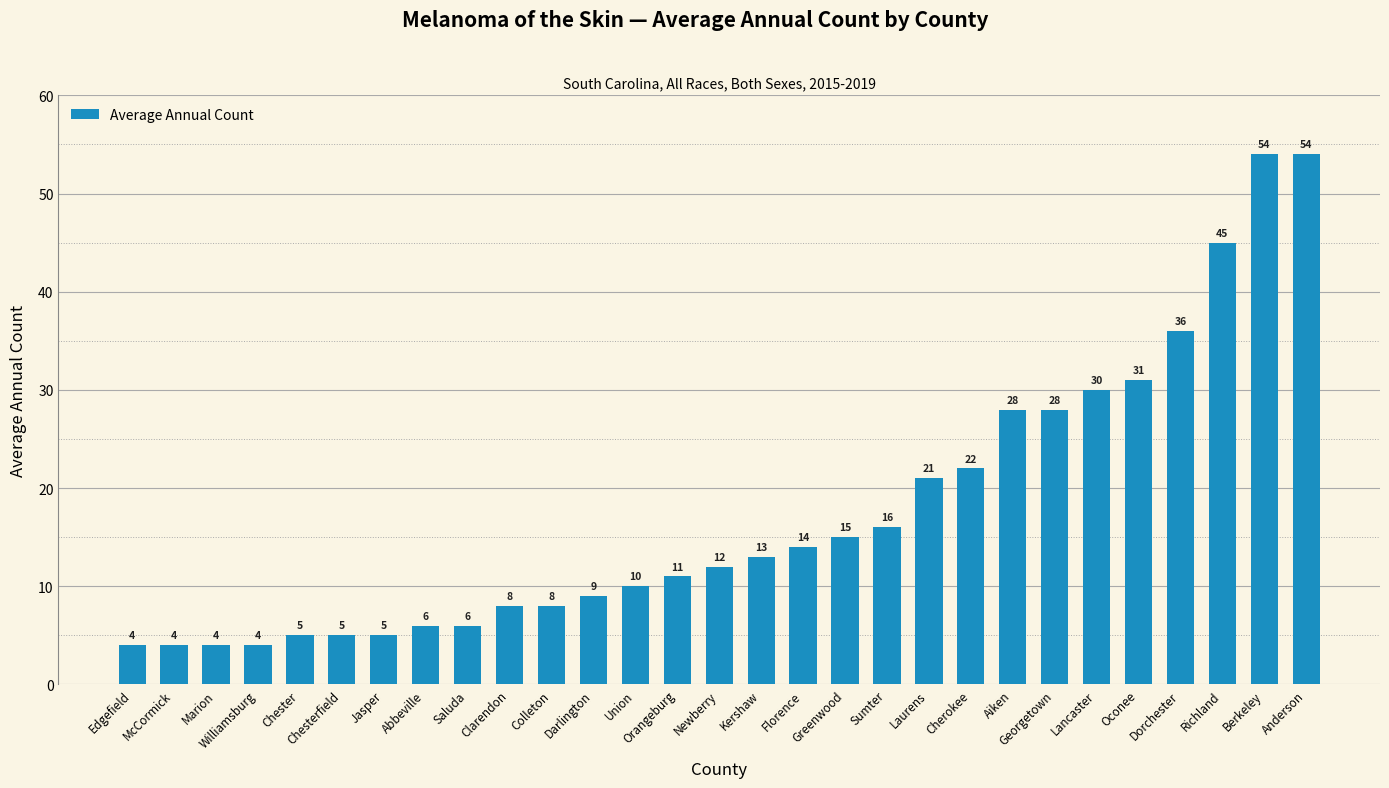

What position from the right is Chester?

25